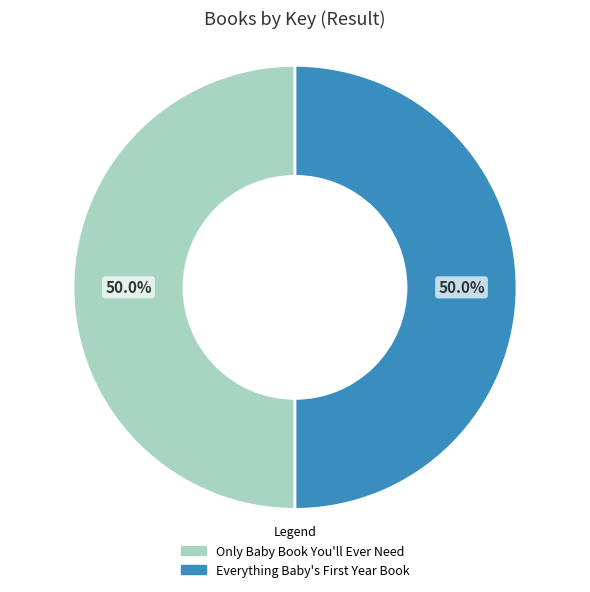

Count the number of slices in the pie.

2